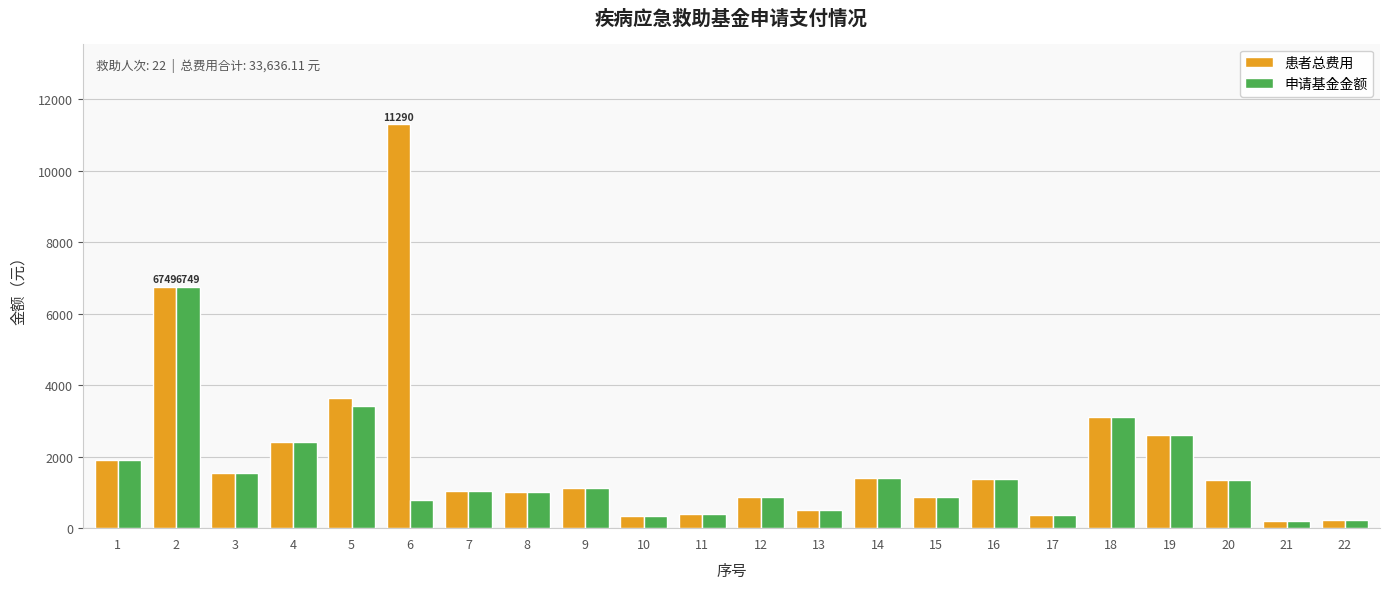

Rank the series by their average value, from highest to lowest.

患者总费用, 申请基金金额